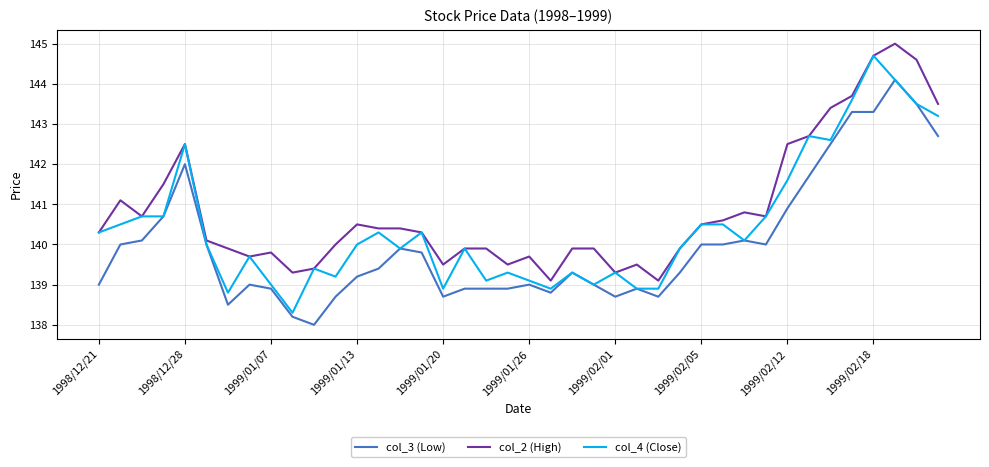

What is the greatest value displayed?

145.0